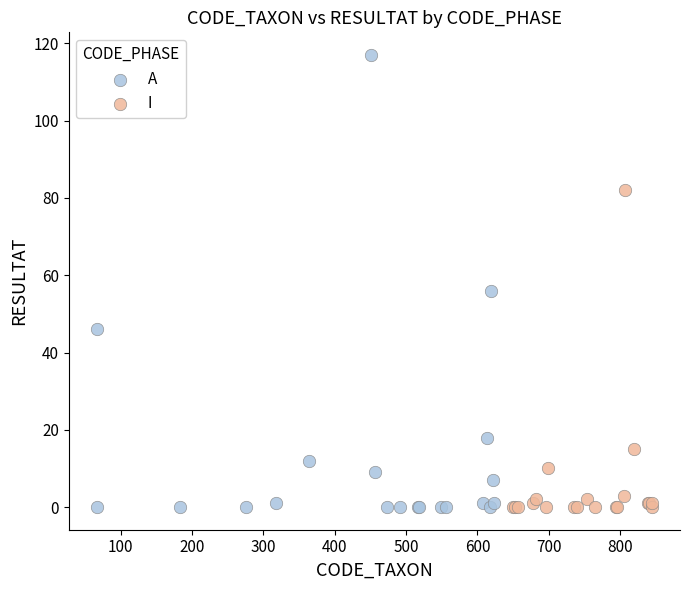

Which series reaches the maximum Y coordinate?

A